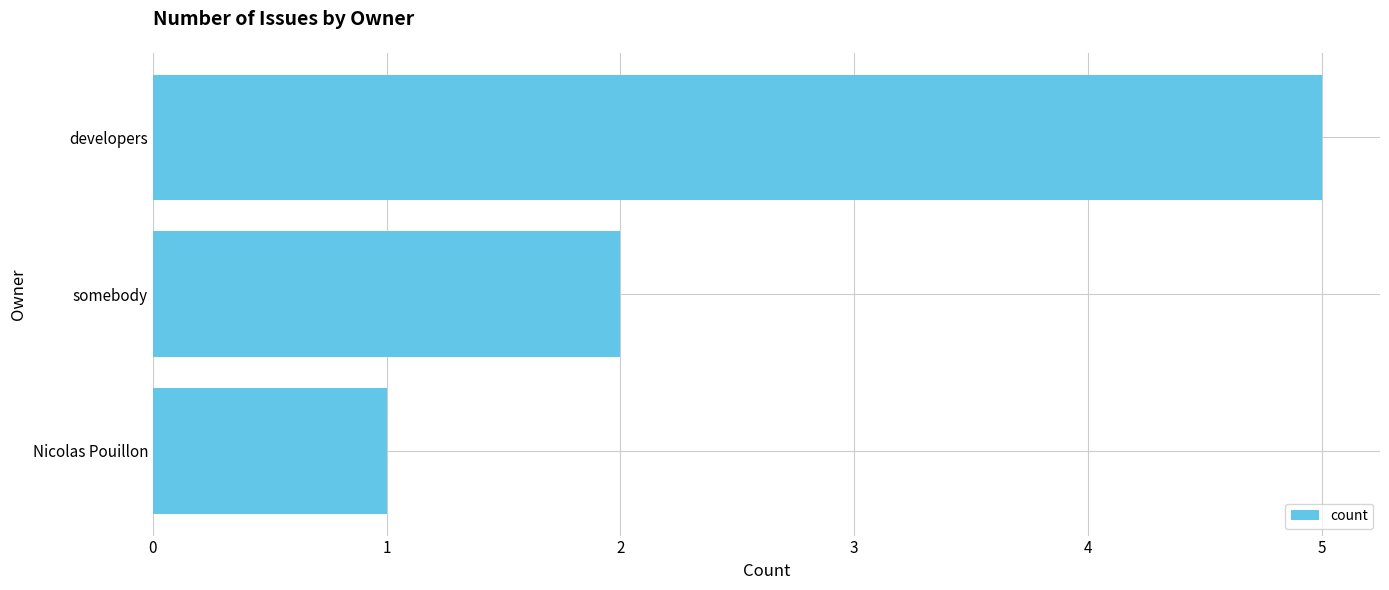

List the labels in order of value, largest first.

developers, somebody, Nicolas Pouillon